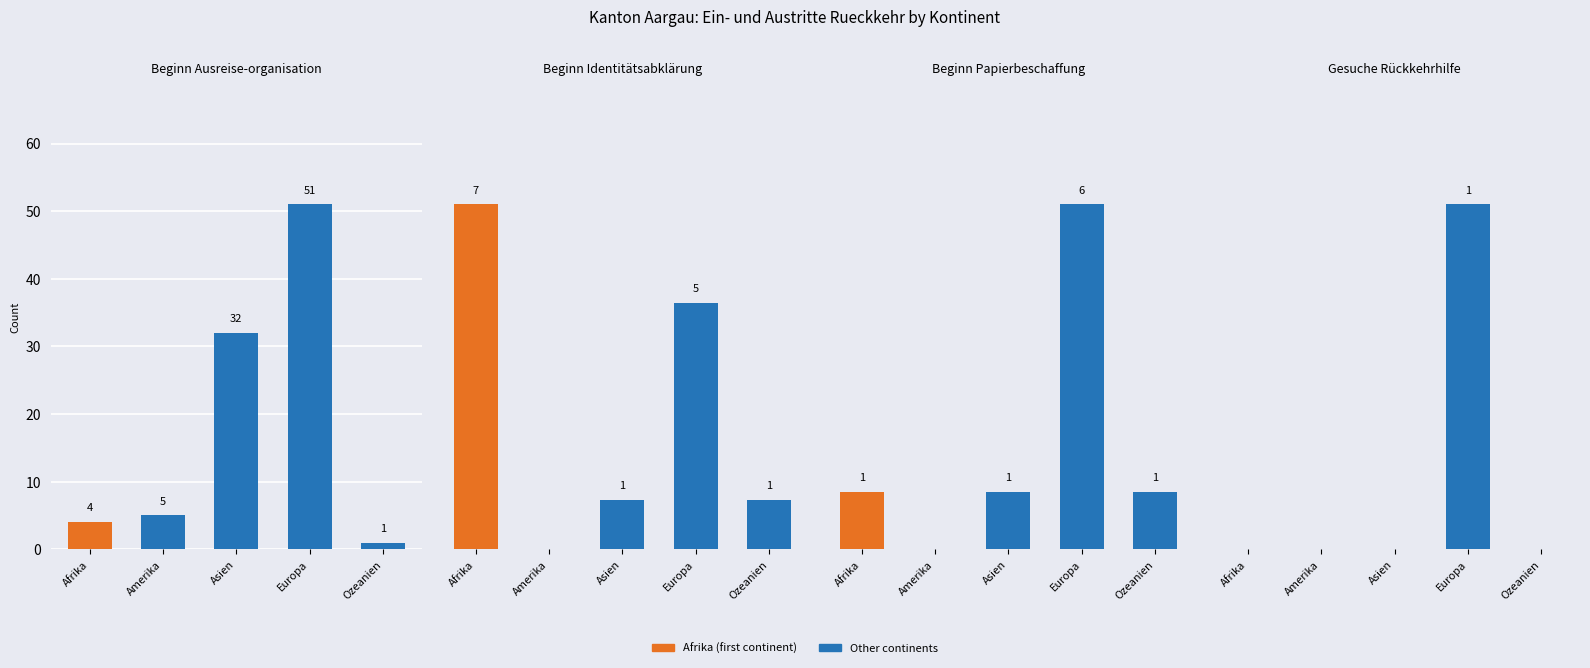

Between Afrika and Asien, which series saw the biggest shift?

Beginn Ausreise-organisation